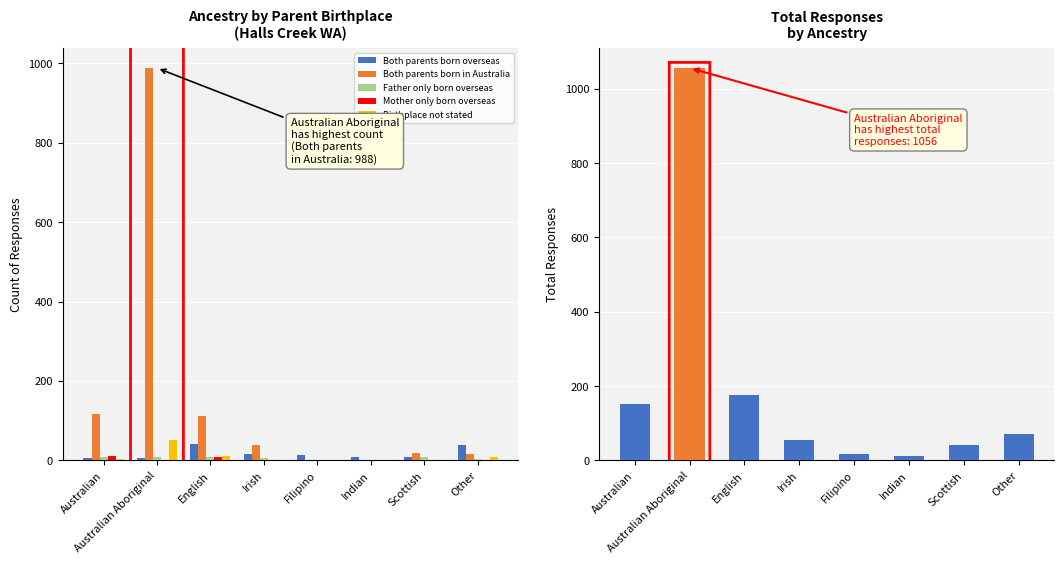

Does the chart contain any negative values?

No